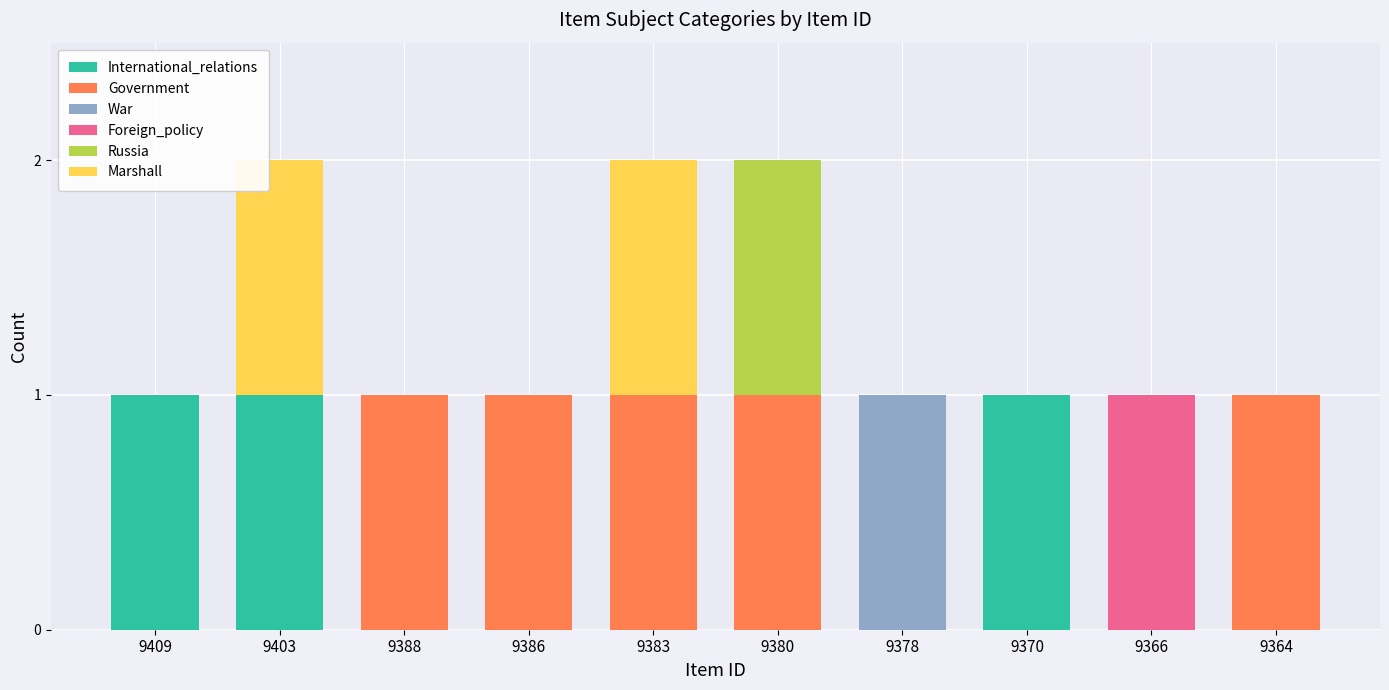

True or false: International_relations has a value of 0 at 9364.

True